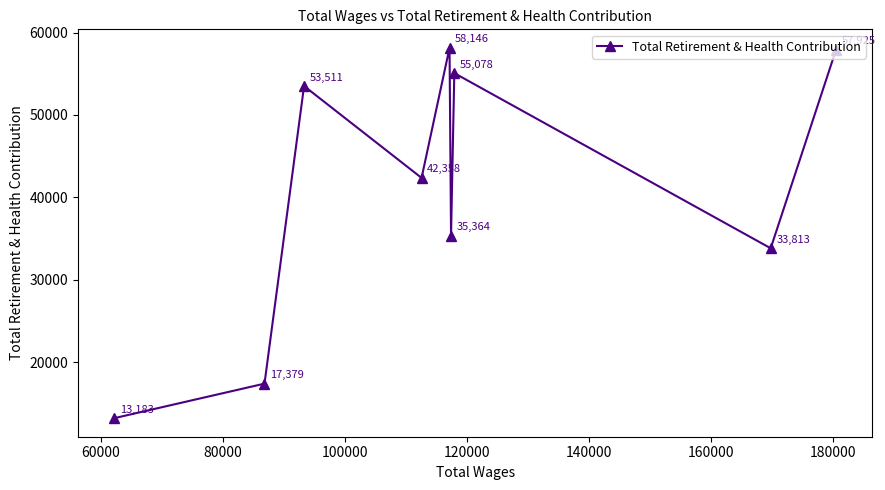

What is the value of the 4th point from the left?

42358